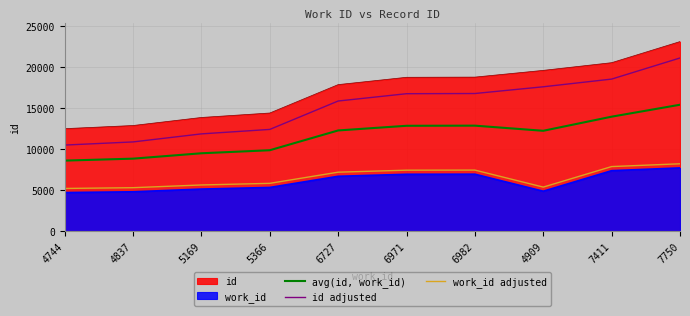

Rank the series at 7411 from highest to lowest value.

id, id adjusted, avg(id, work_id), work_id adjusted, work_id